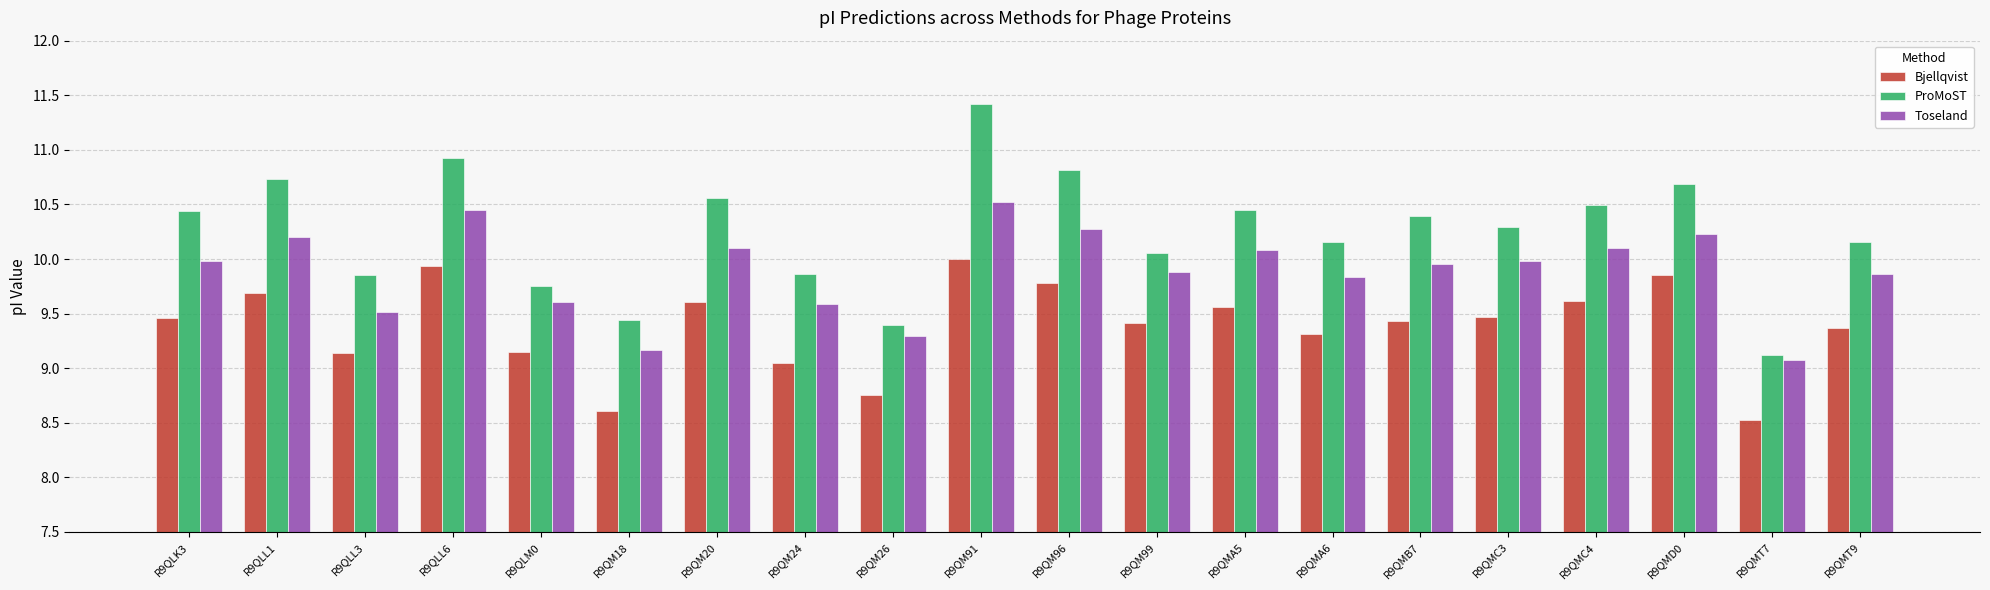

Where does the ProMoST series first go above 10?

R9QLK3